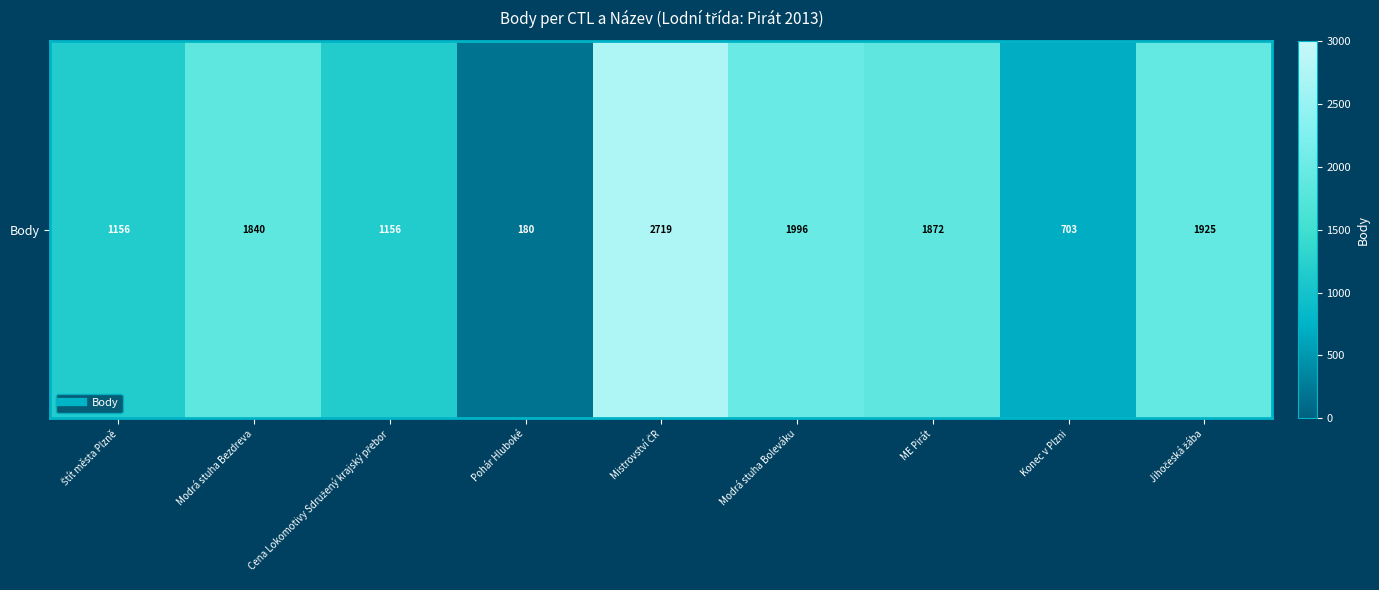

Reading left to right, extract all data points from this chart.

Štít města Plzně=1156	Modrá stuha Bezdreva=1840	Cena Lokomotivy Sdružený krajský přebor=1156	Pohár Hluboké=180	Mistrovství ČR=2719	Modrá stuha Boleváku=1996	ME Pirát=1872	Konec v Plzni=703	Jihočeská žába=1925